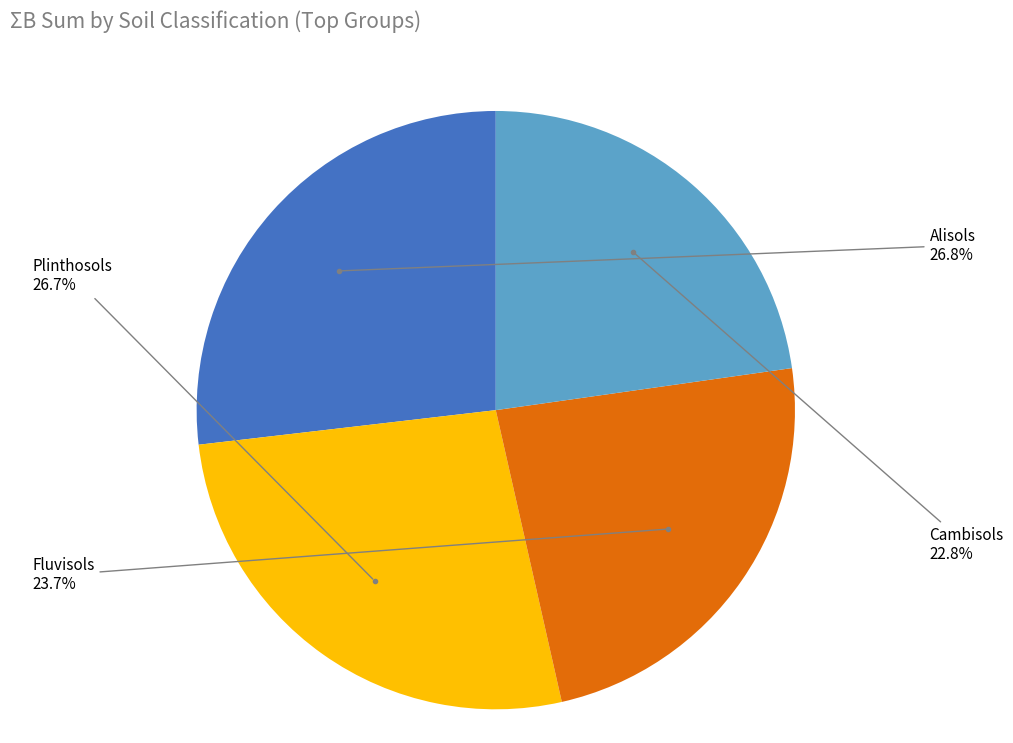

Which slice is the smallest?

Cambisols